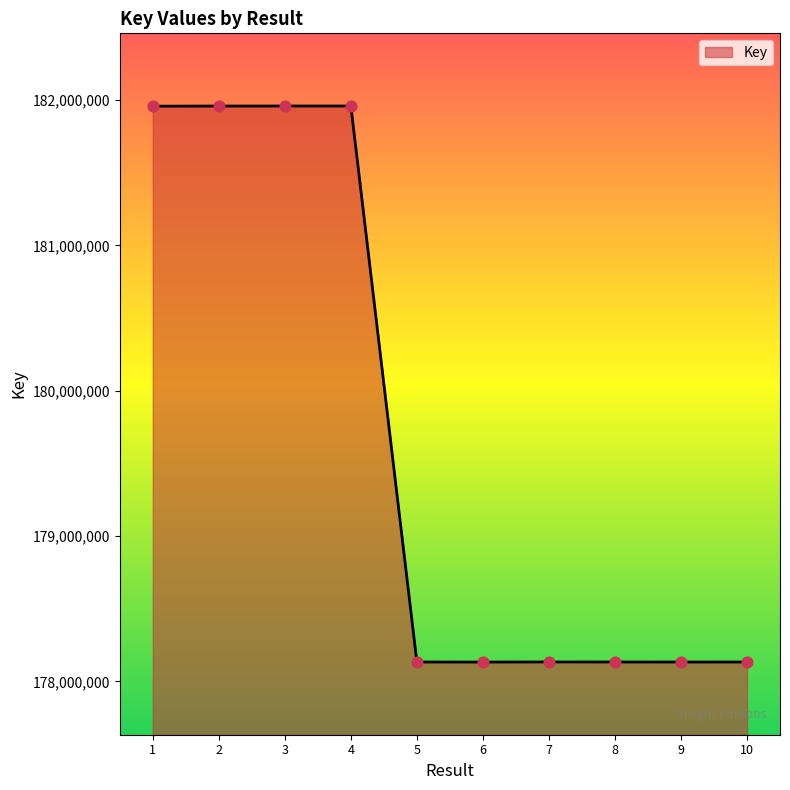

What is the change in value from 4 to 5?

-3825654